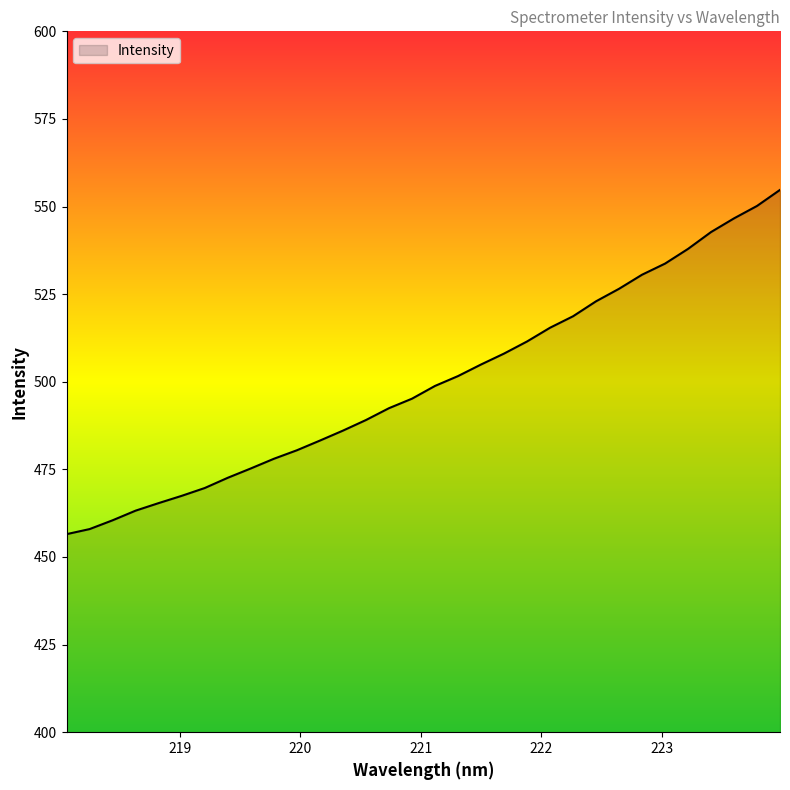

What is the minimum value shown in the chart?

456.5